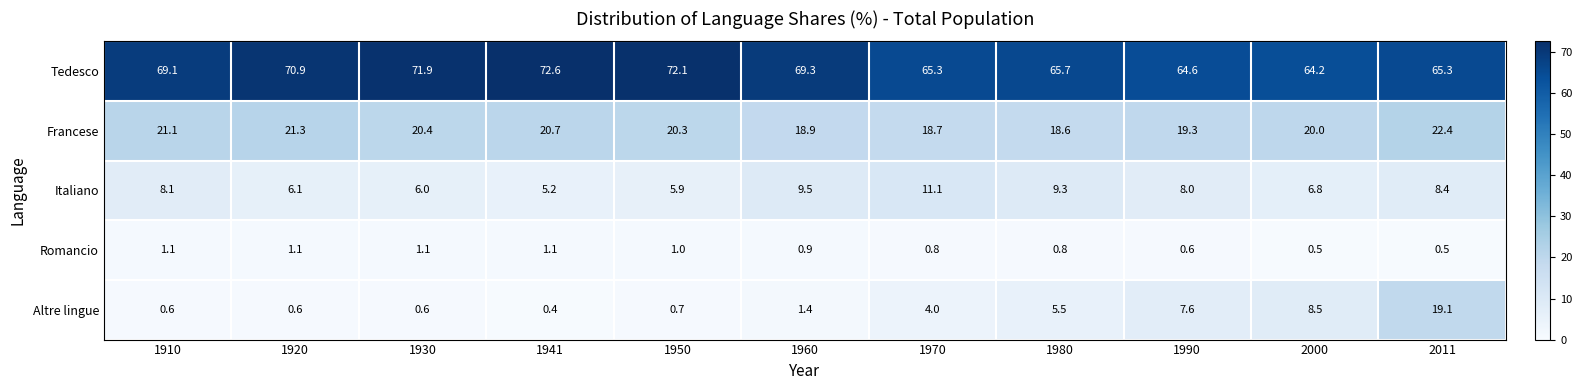

What is the total value across all series at 1910?

100.0